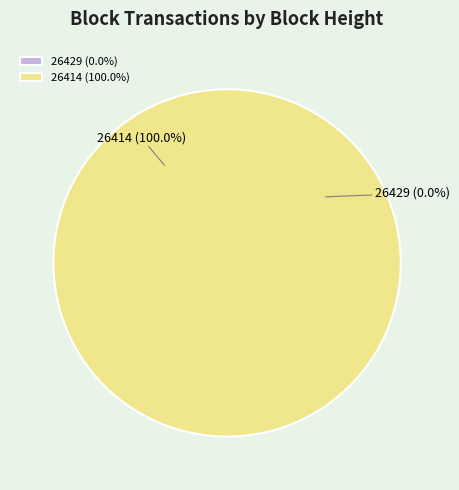

True or false: 26414 accounts for 99% of the total.

False